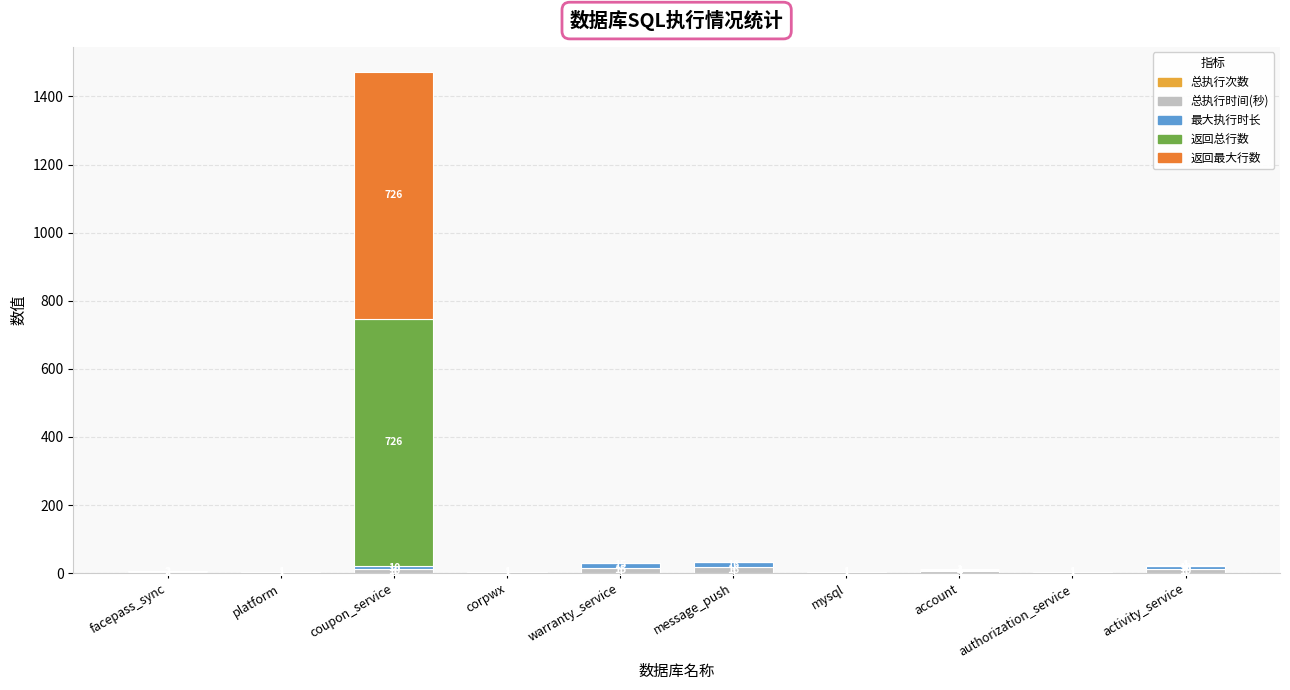

What is the total value across all series at account?

11